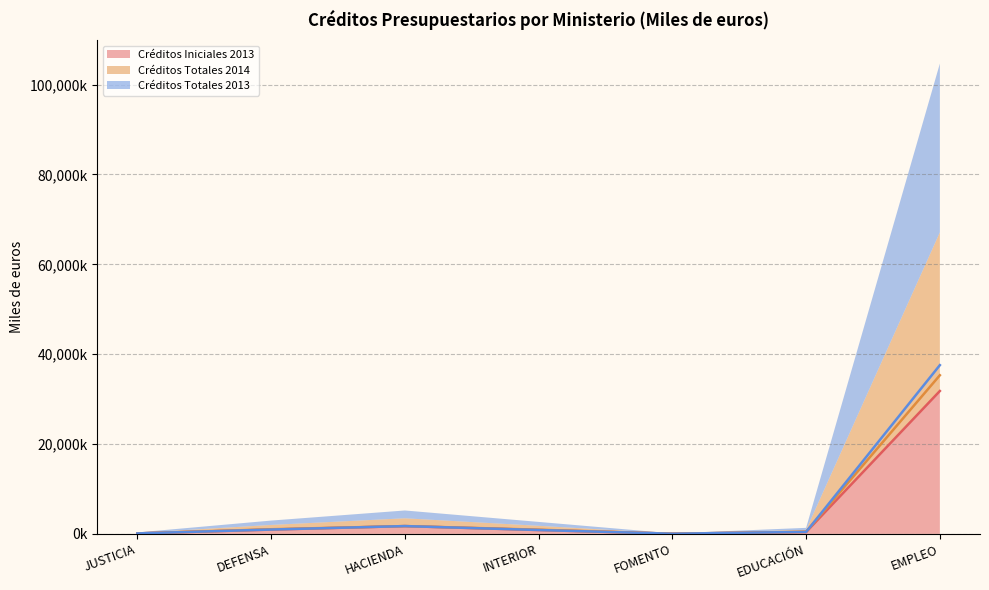

What is the highest value of the Créditos Totales 2013 series?

37565839